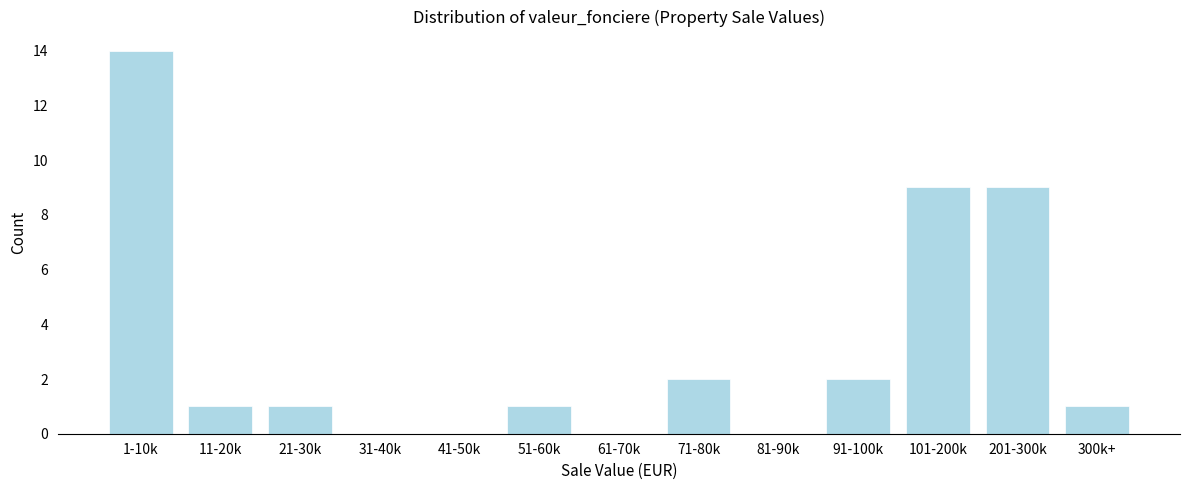

Reading right to left, extract all data points from this chart.

300k+=1	201-300k=9	101-200k=9	91-100k=2	81-90k=0	71-80k=2	61-70k=0	51-60k=1	41-50k=0	31-40k=0	21-30k=1	11-20k=1	1-10k=14